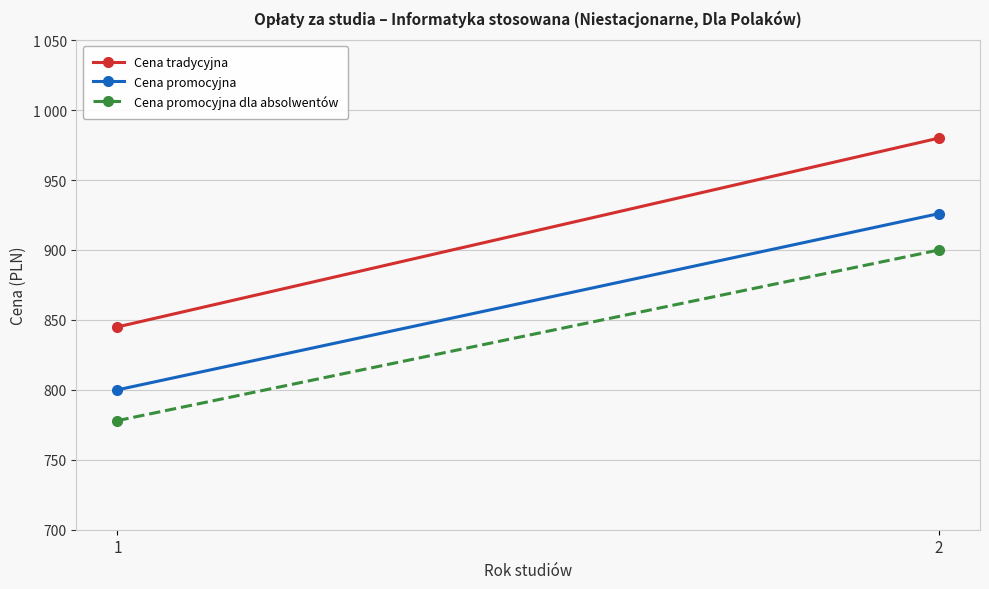

Count the number of data series in this chart.

3